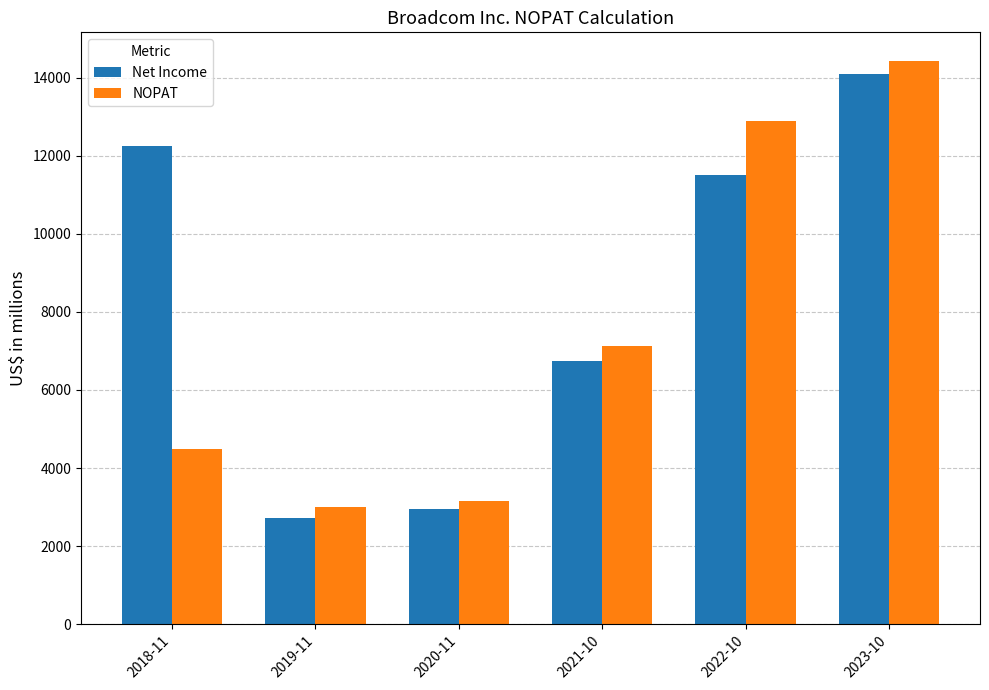

Which category has the highest value in the Net Income series?

2023-10